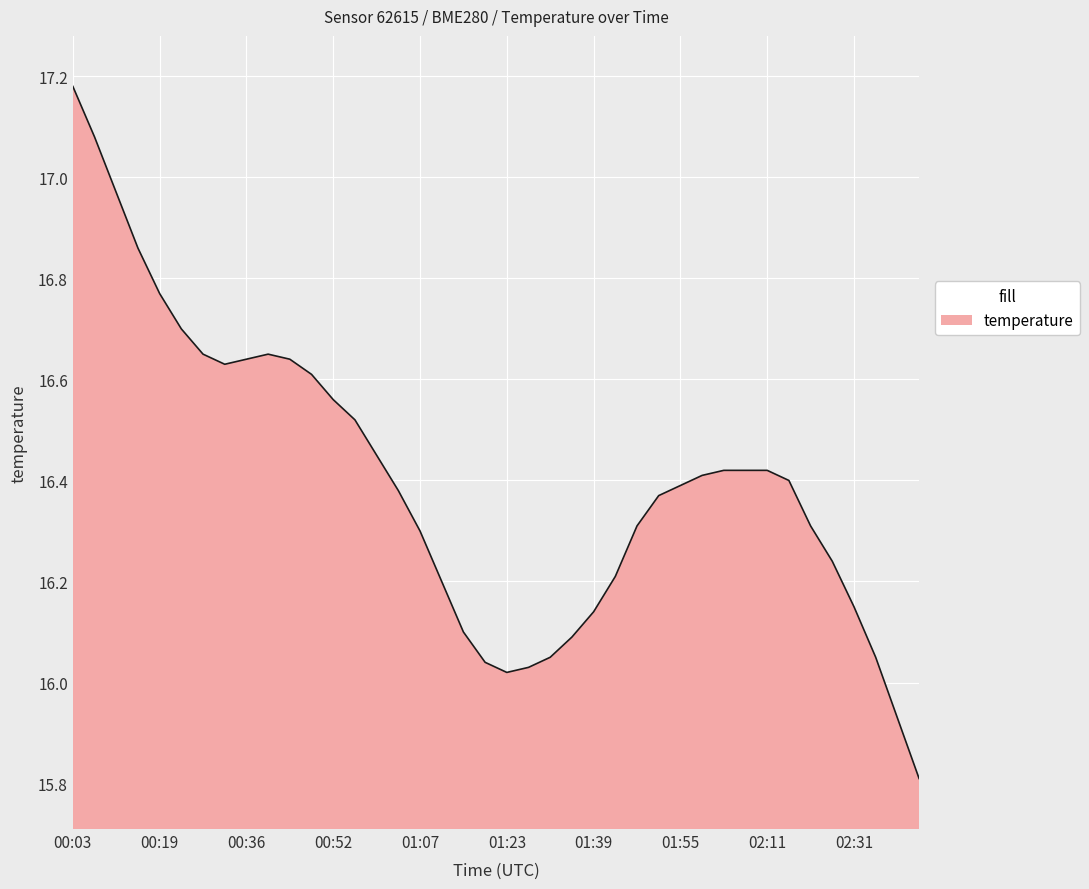

What is the minimum value shown in the chart?

15.8